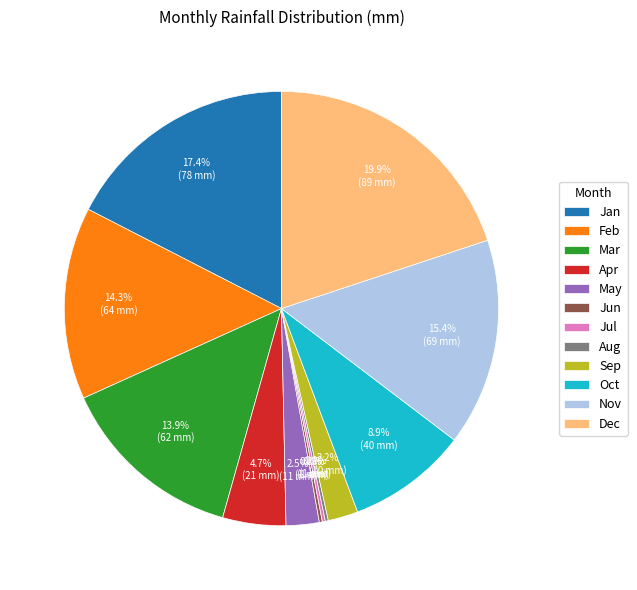

Which has a higher value, Jan or Apr?

Jan